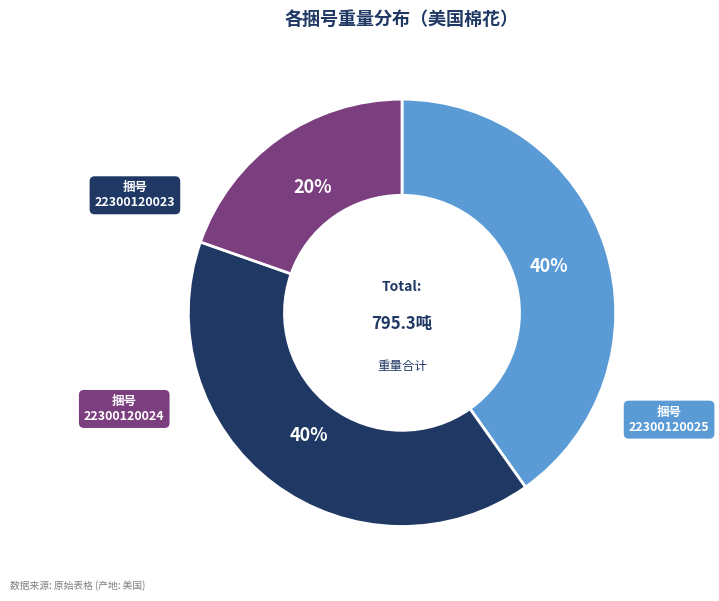

Is there a majority slice in this chart?

No